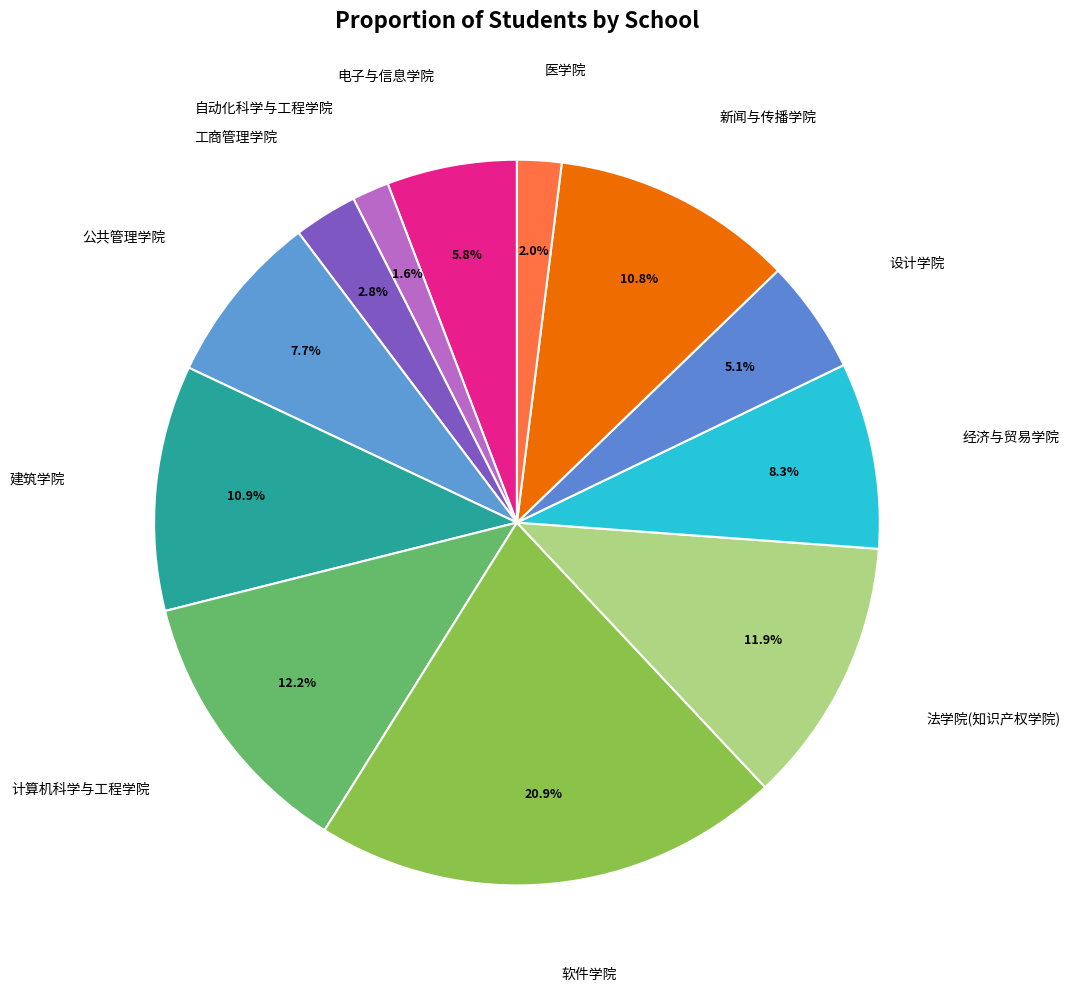

Is it true that 医学院 is 2% of the pie?

True